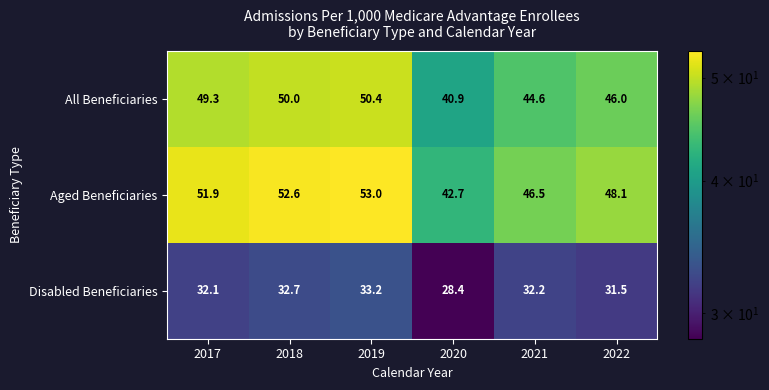

At which category is the sum across all series the highest?

2019